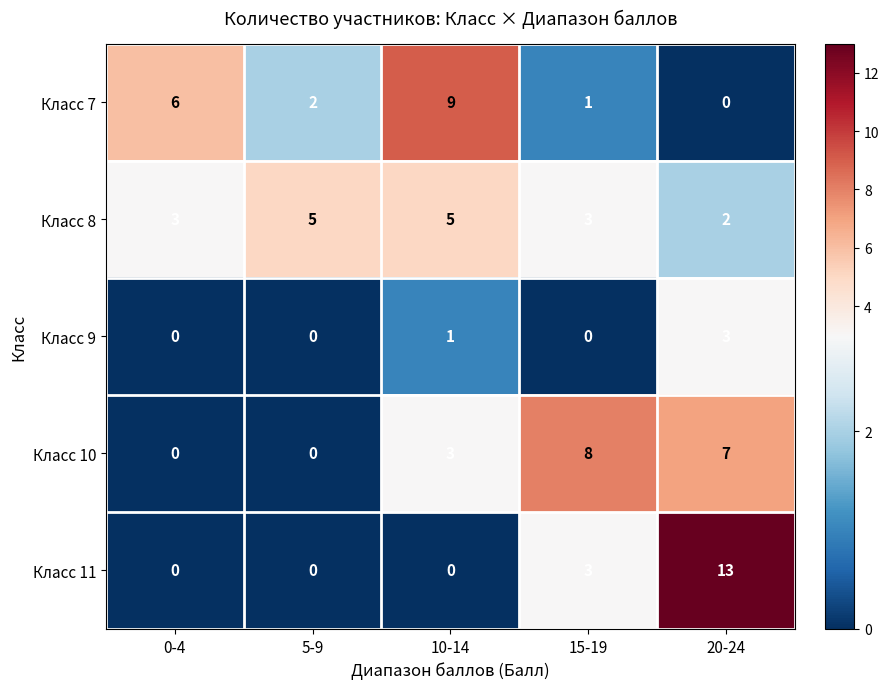

Reading right to left, list all the values displayed in this chart.

Класс 7: 20-24=0	15-19=1	10-14=9	5-9=2	0-4=6
Класс 8: 20-24=2	15-19=3	10-14=5	5-9=5	0-4=3
Класс 9: 20-24=3	15-19=0	10-14=1	5-9=0	0-4=0
Класс 10: 20-24=7	15-19=8	10-14=3	5-9=0	0-4=0
Класс 11: 20-24=13	15-19=3	10-14=0	5-9=0	0-4=0